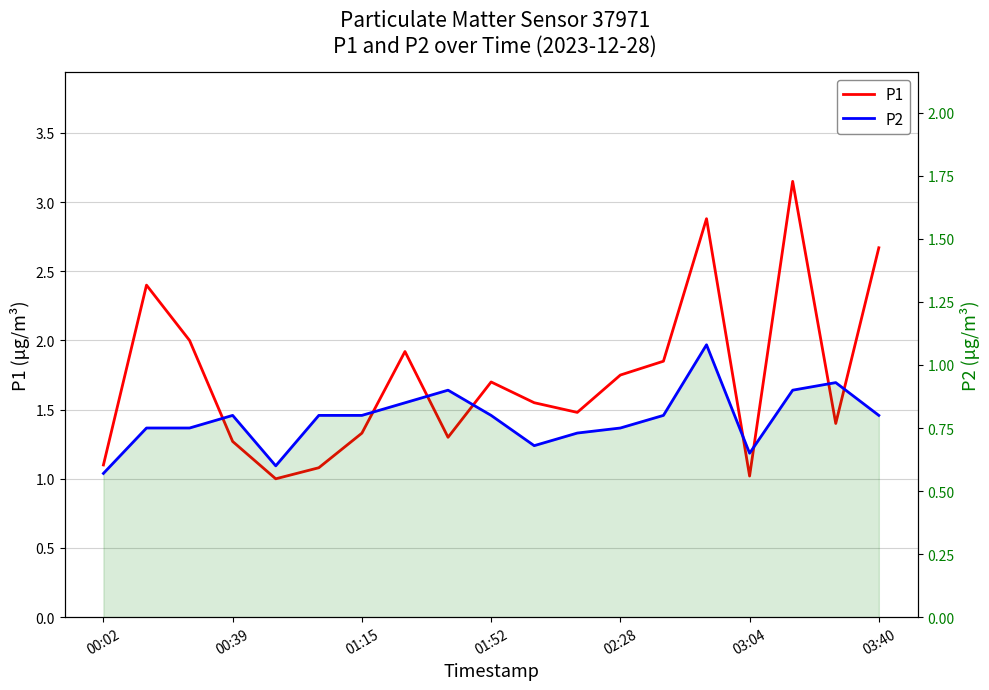

True or false: P2 and P1 intersect in this chart.

False